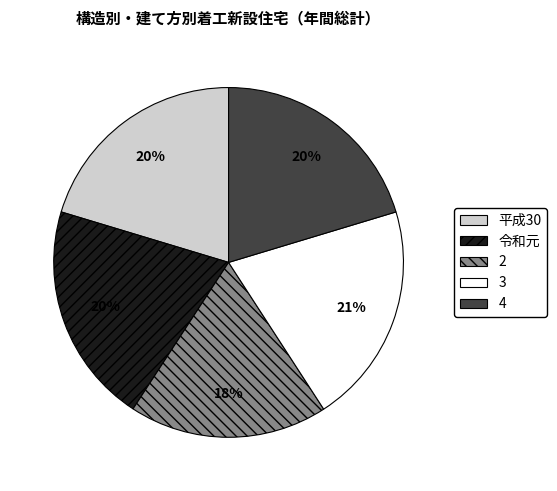

Is the sum of 令和元 and 平成30 greater than half?

No